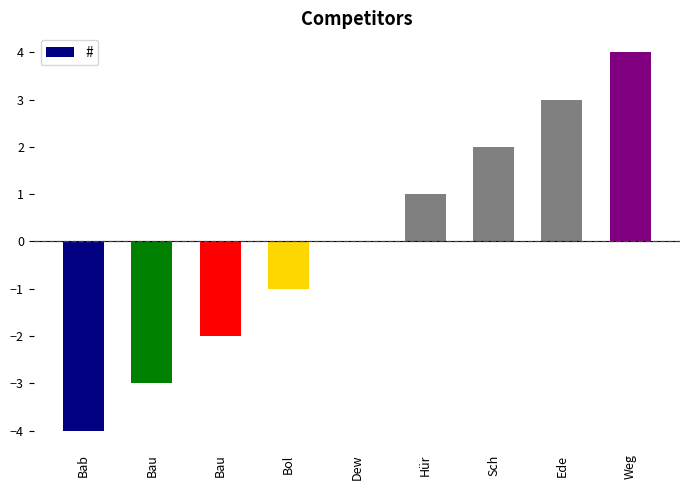

Read the value at Ede.

3